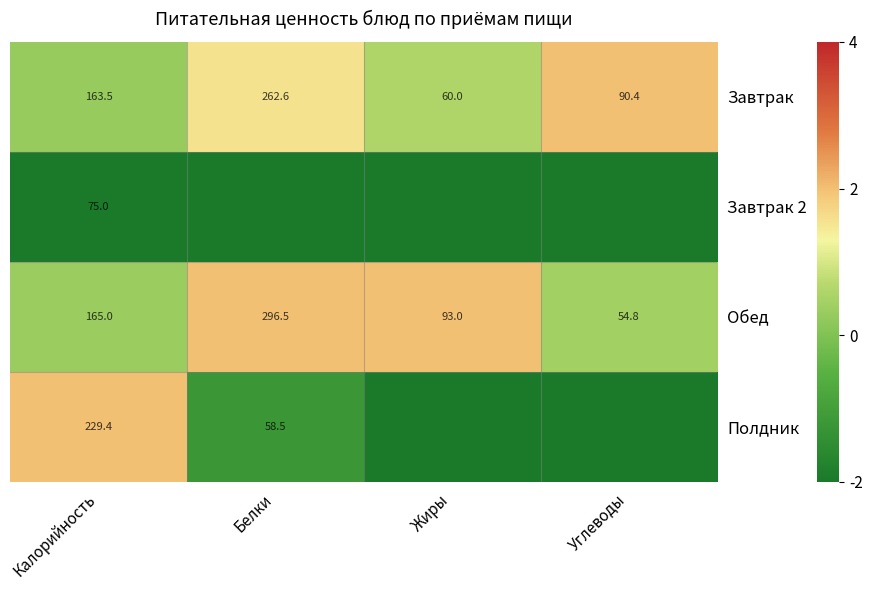

The Завтрак series shows 0.5 at Углеводы. True or false?

False